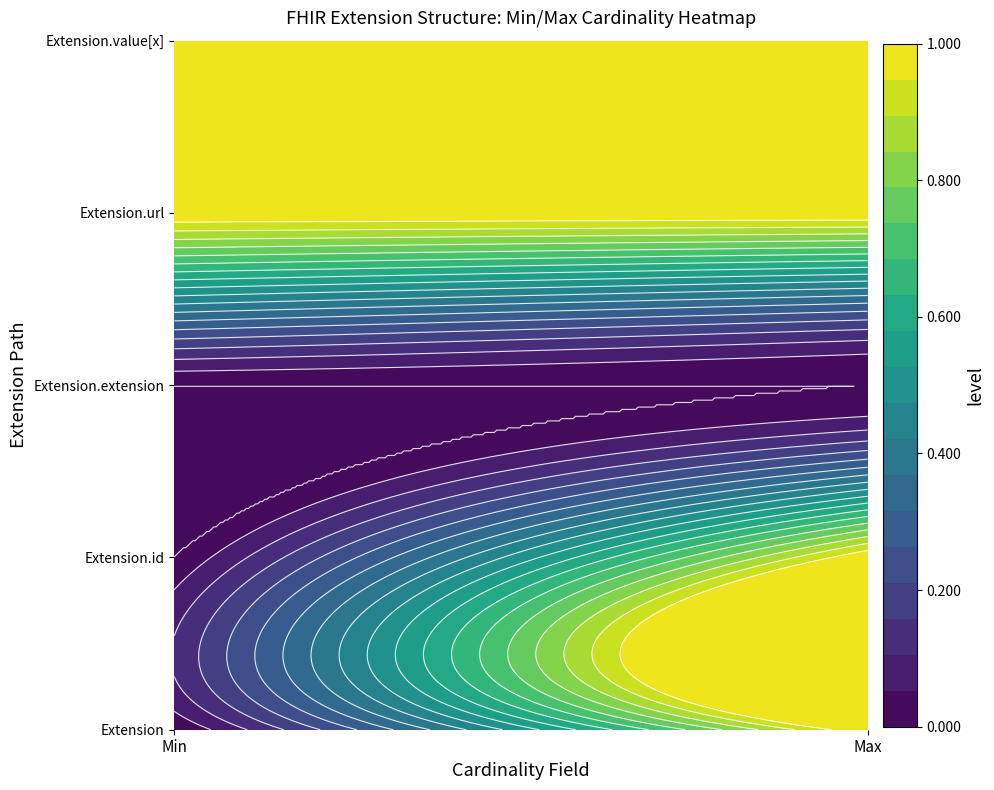

Which category has the highest value in the Extension.extension series?

Min